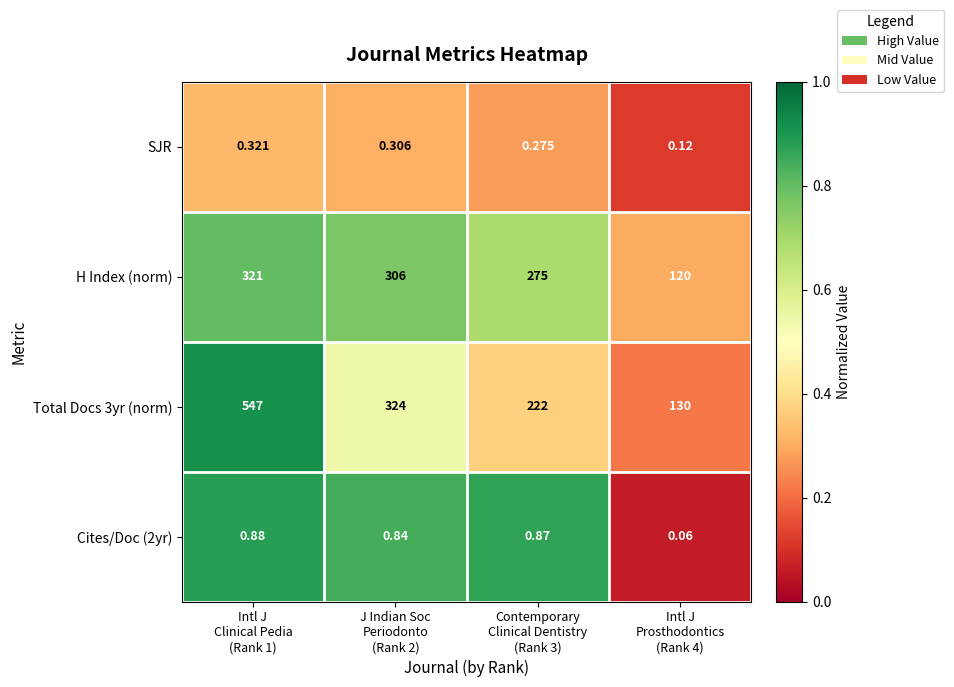

How many data points does each series have?

4